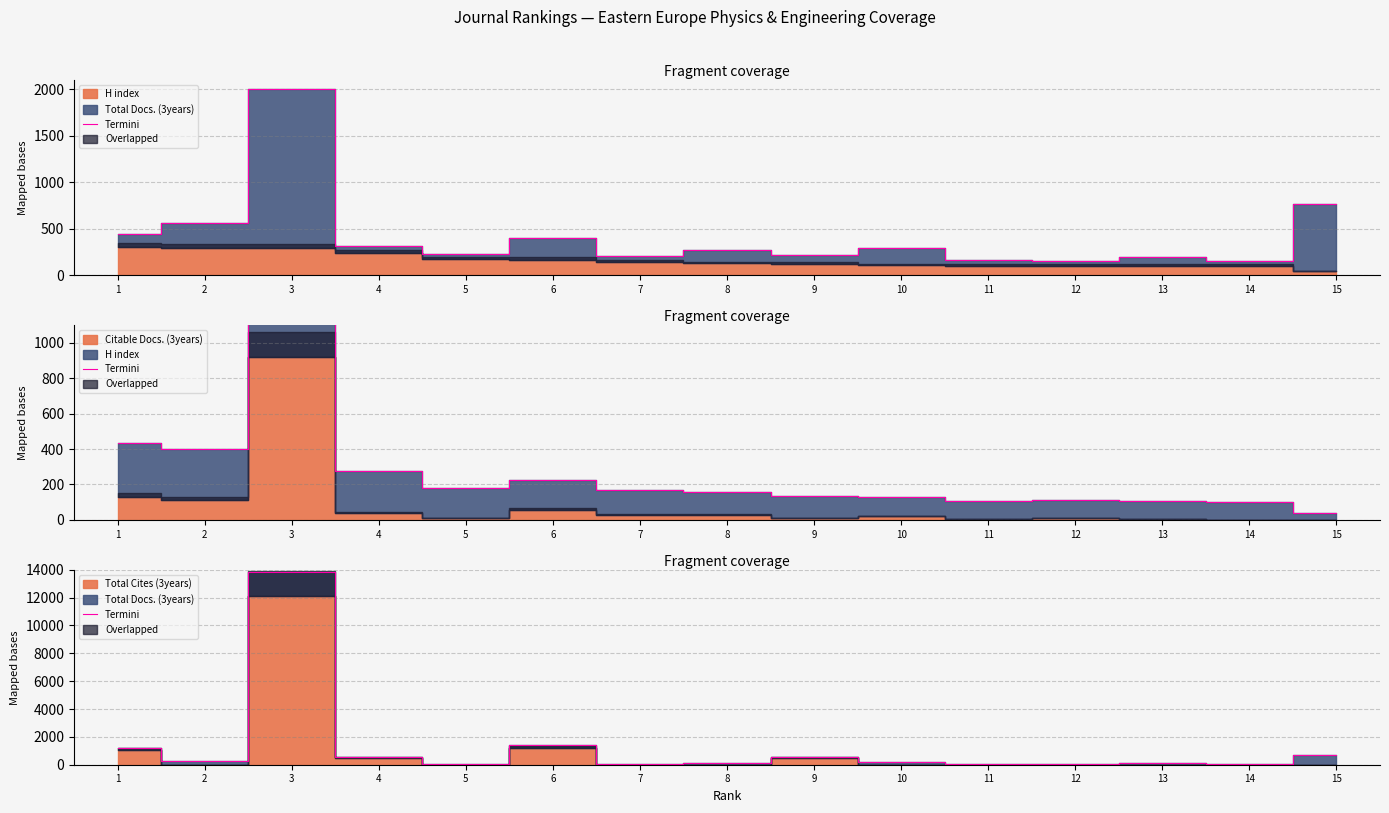

Which label corresponds to the largest value in the chart?

3